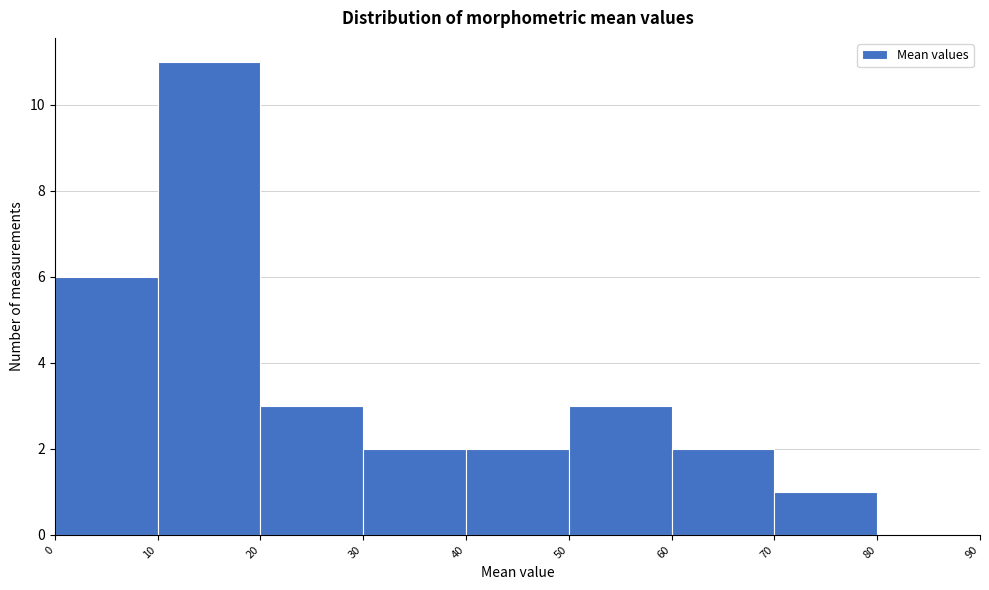

Reading left to right, list every bar in this chart as the range it spans on the x-axis followed by its height. The values are not printed on the chart, so give them approximately, as read against the axis.

0 to 10: 6
10 to 20: 11
20 to 30: 3
30 to 40: 2
40 to 50: 2
50 to 60: 3
60 to 70: 2
70 to 80: 1
80 to 90: 0